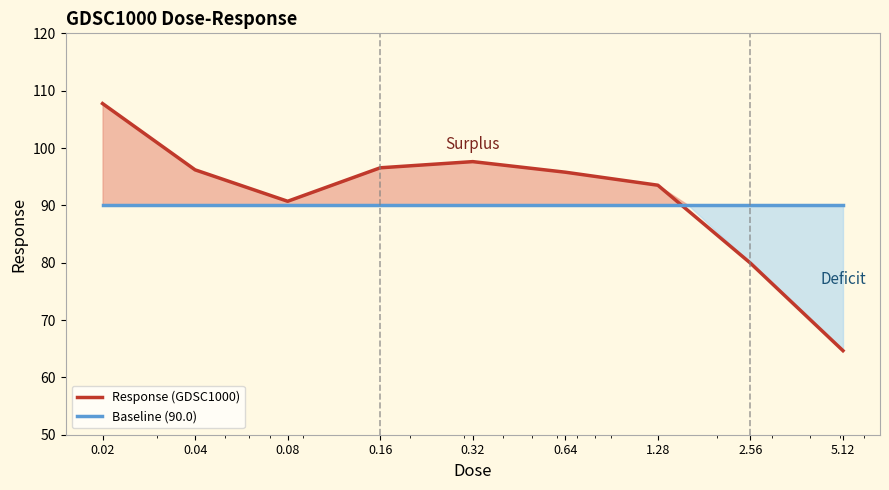

List the series in order of their peak value, highest first.

Response (GDSC1000), Baseline (90.0)